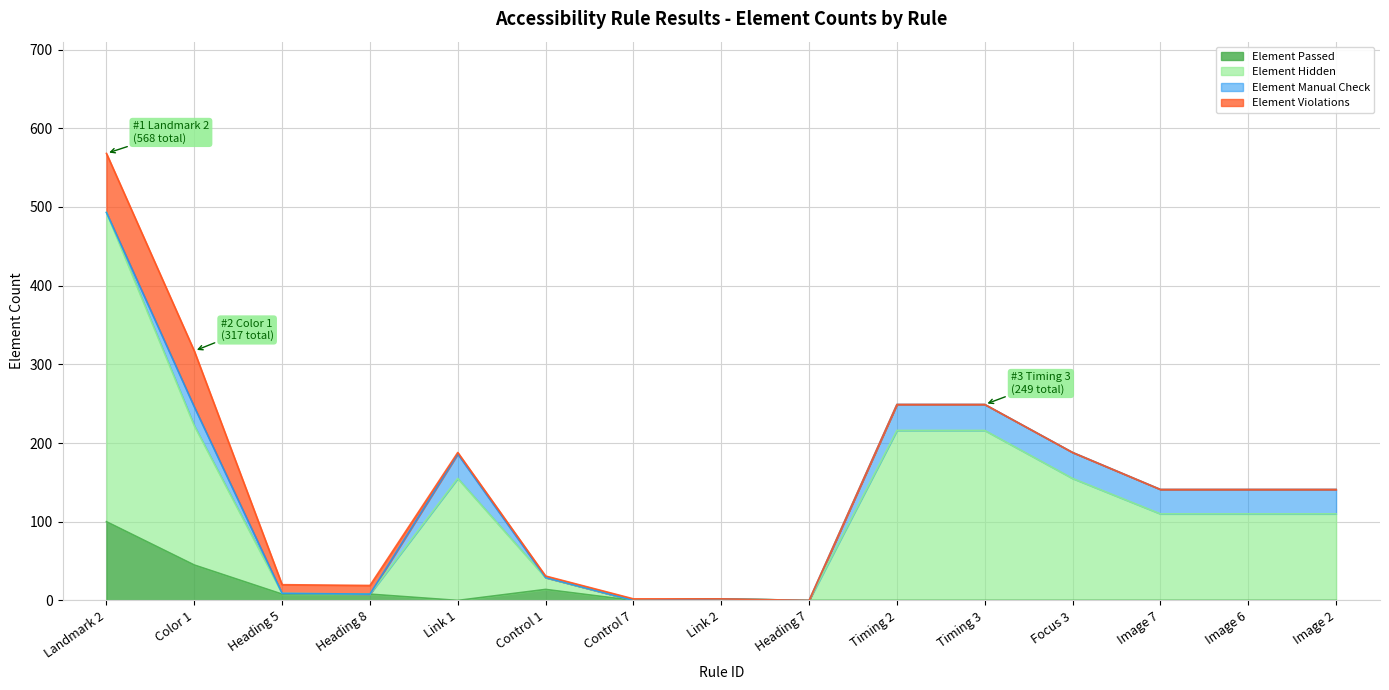

What is the label of the 12th point from the right?

Heading 8